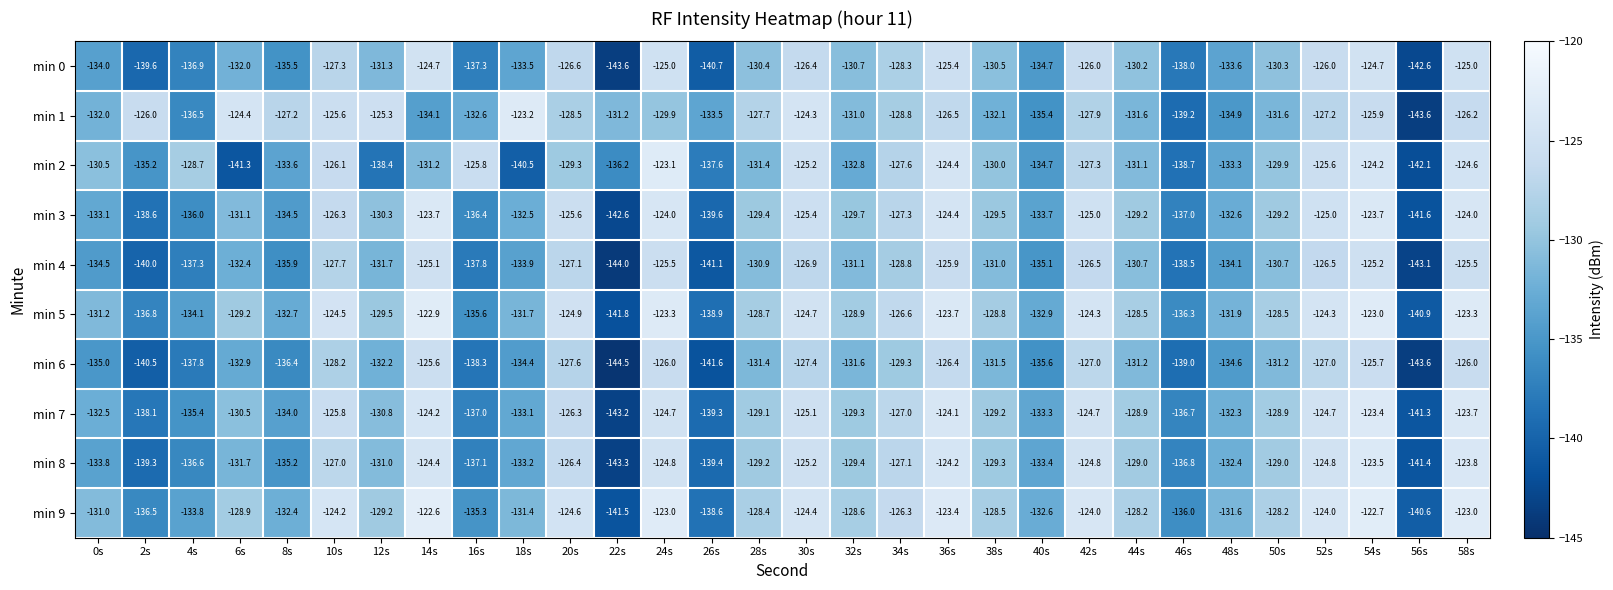

Where is min 8 nearest to the value -133?

18s